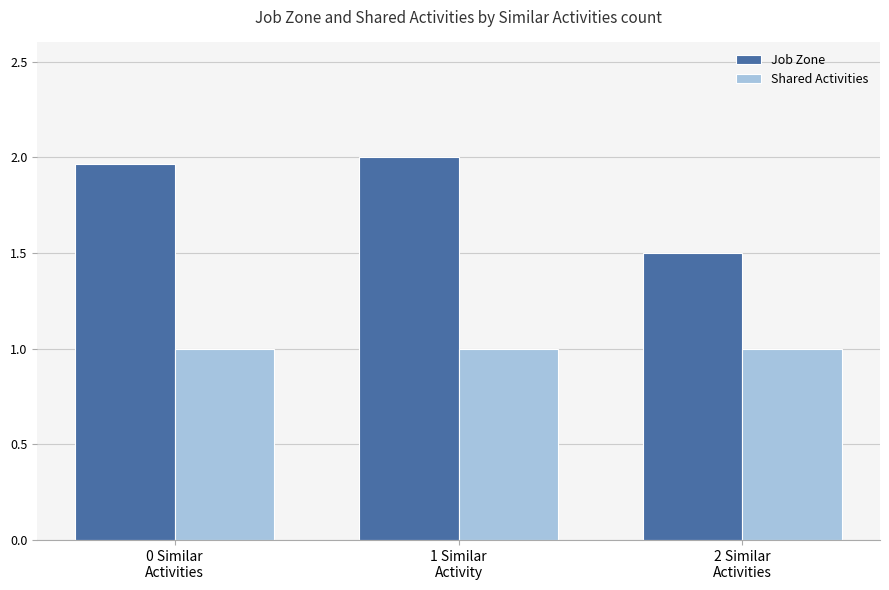

Which series has the largest total across all categories?

Job Zone